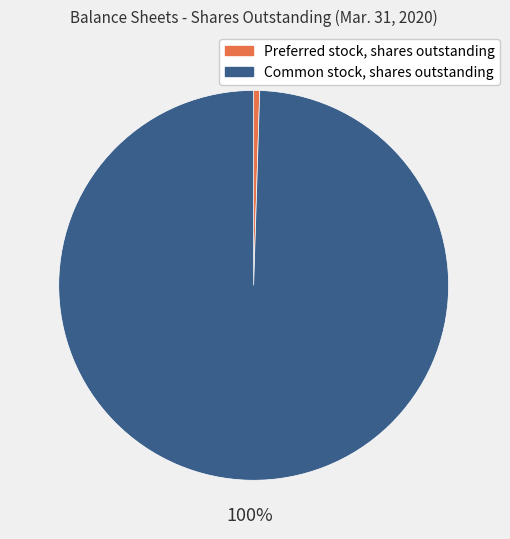

Rank the categories by value from lowest to highest.

Preferred stock, shares outstanding, Common stock, shares outstanding